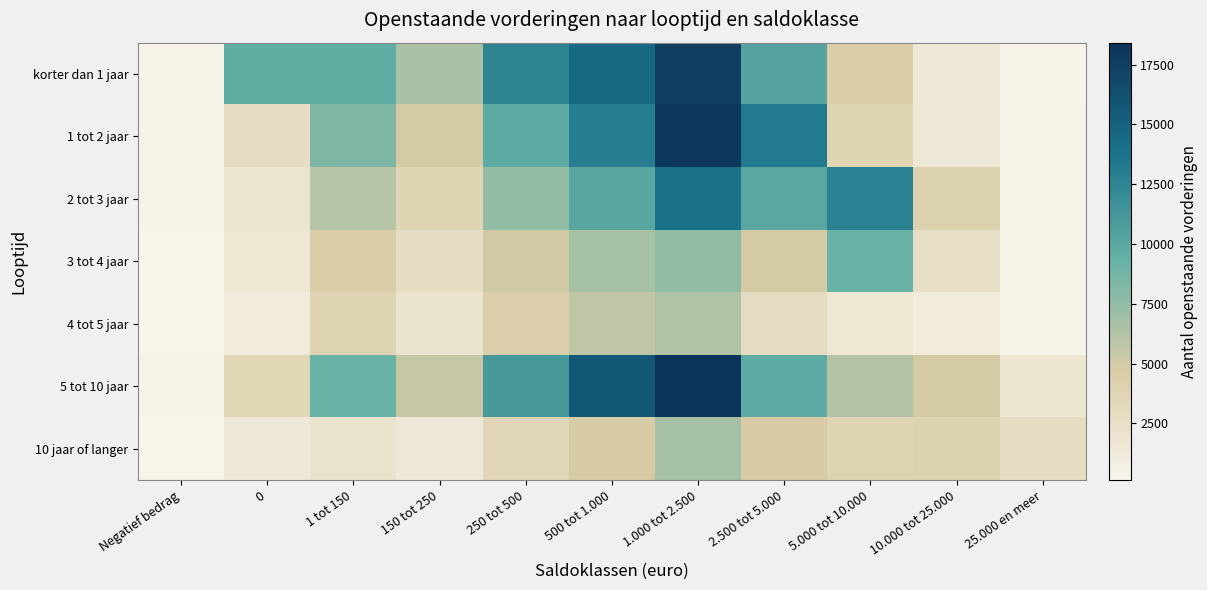

List the series in order of their peak value, lowest first.

4 tot 5 jaar, 10 jaar of langer, 3 tot 4 jaar, 2 tot 3 jaar, korter dan 1 jaar, 1 tot 2 jaar, 5 tot 10 jaar